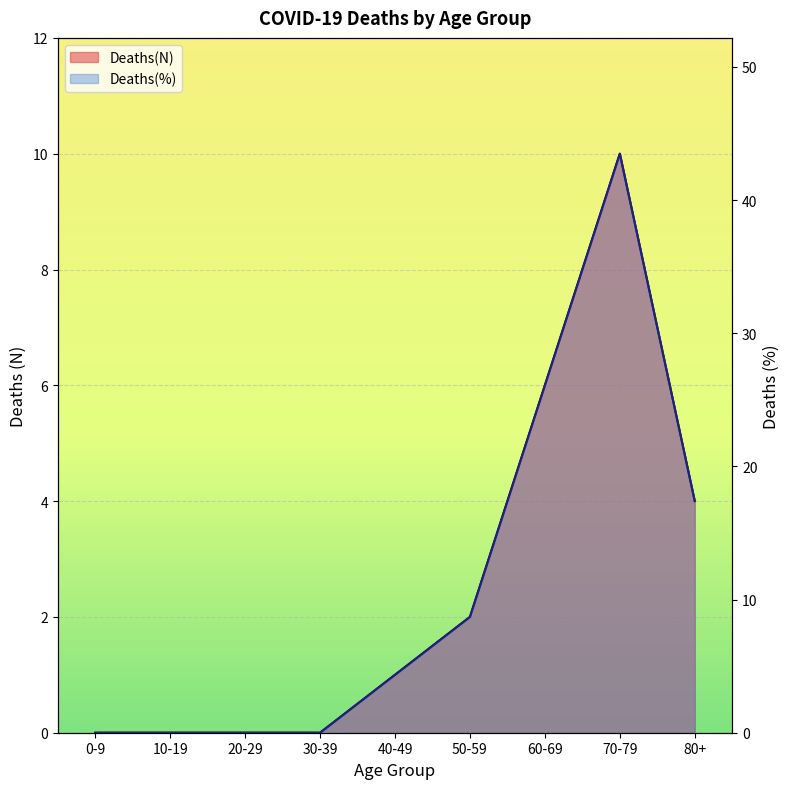

What is the difference between the second highest and second lowest values in the Deaths(%) series?

6.0